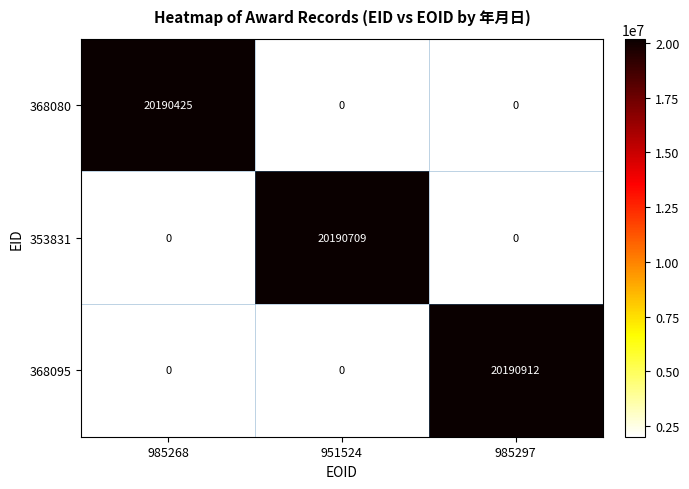

Which series has the widest spread of values?

368095